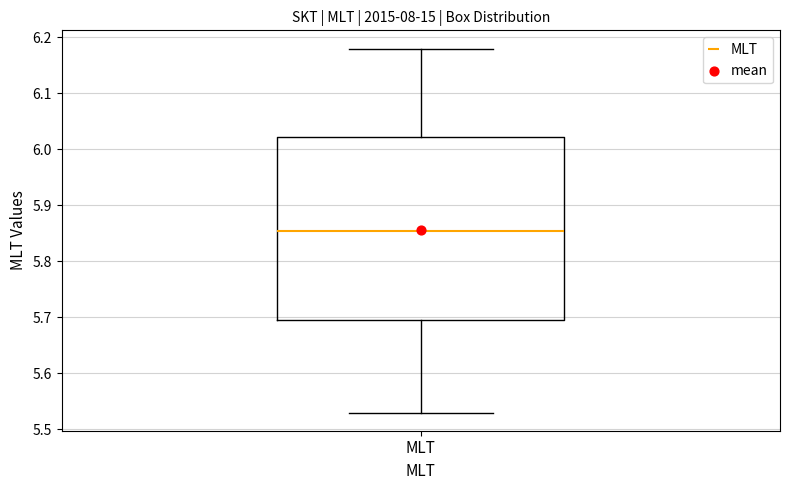

Transcribe this box plot: give where the median line is, the range the box spans, and where the two whiskers end, as read against the y-axis. The values are not printed on the chart, so give them approximately, as read against the axis.

median 5.86, box 5.70 to 6.02, whiskers 5.53 to 6.18